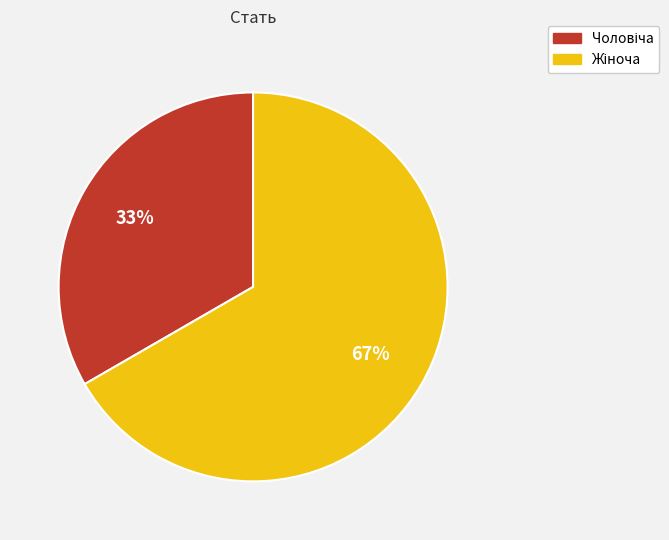

Is there a majority slice in this chart?

Yes